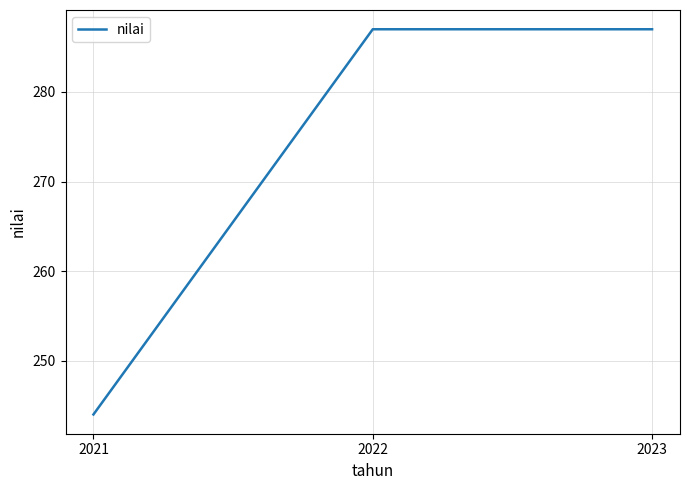

True or false: the data shows 130 at 2021.

False